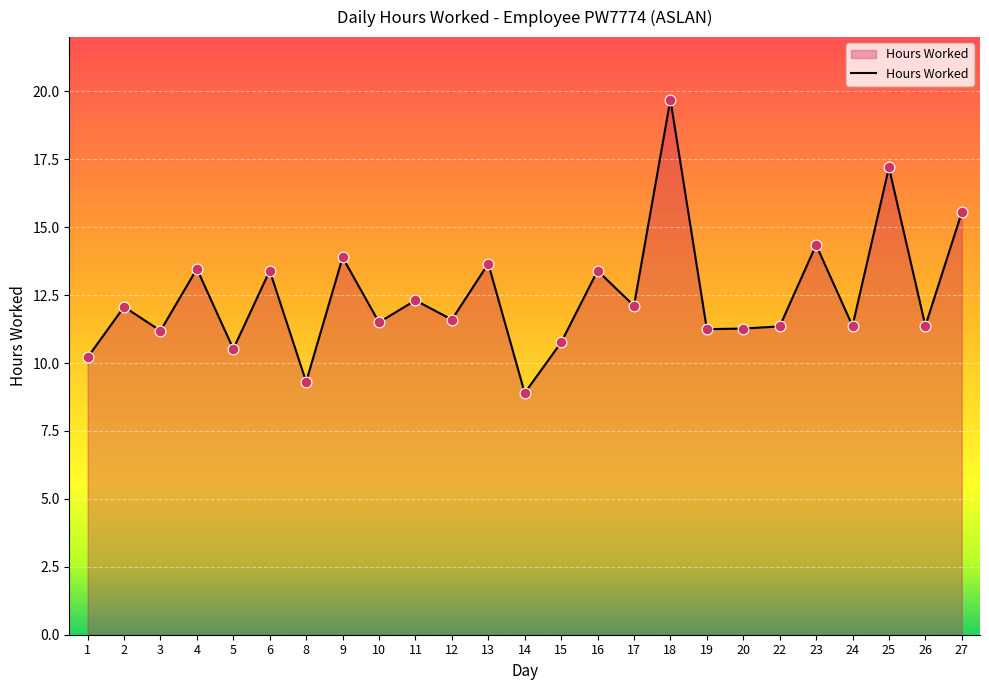

What is the change in value from 6 to 20?

-2.1